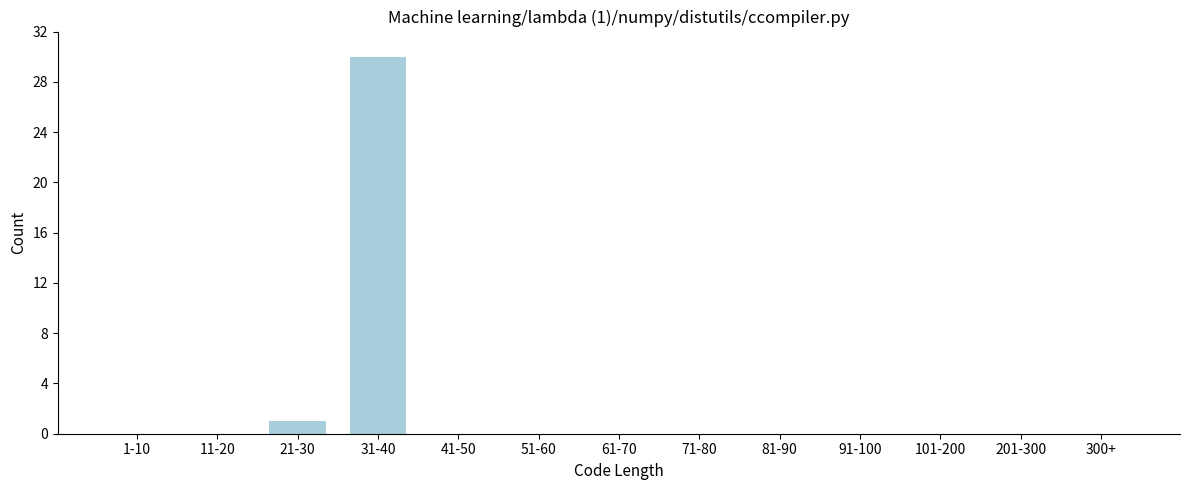

Reading right to left, what are all the values shown in this chart?

300+=0	201-300=0	101-200=0	91-100=0	81-90=0	71-80=0	61-70=0	51-60=0	41-50=0	31-40=30	21-30=1	11-20=0	1-10=0